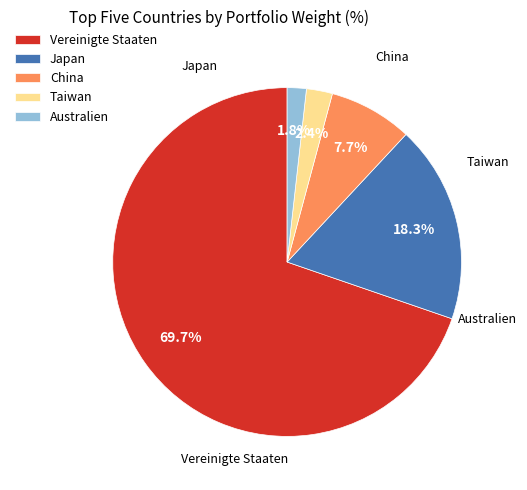

What is the largest slice in the pie chart?

Vereinigte Staaten